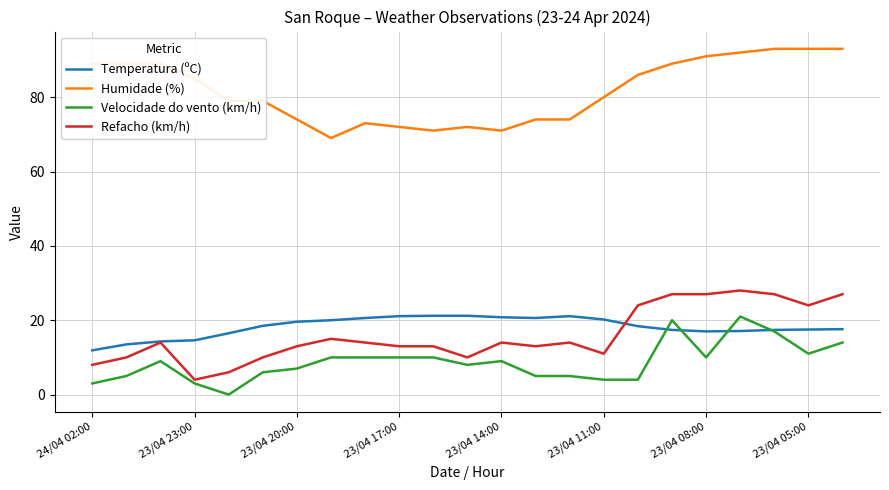

What is the maximum value shown in the chart?

93.0